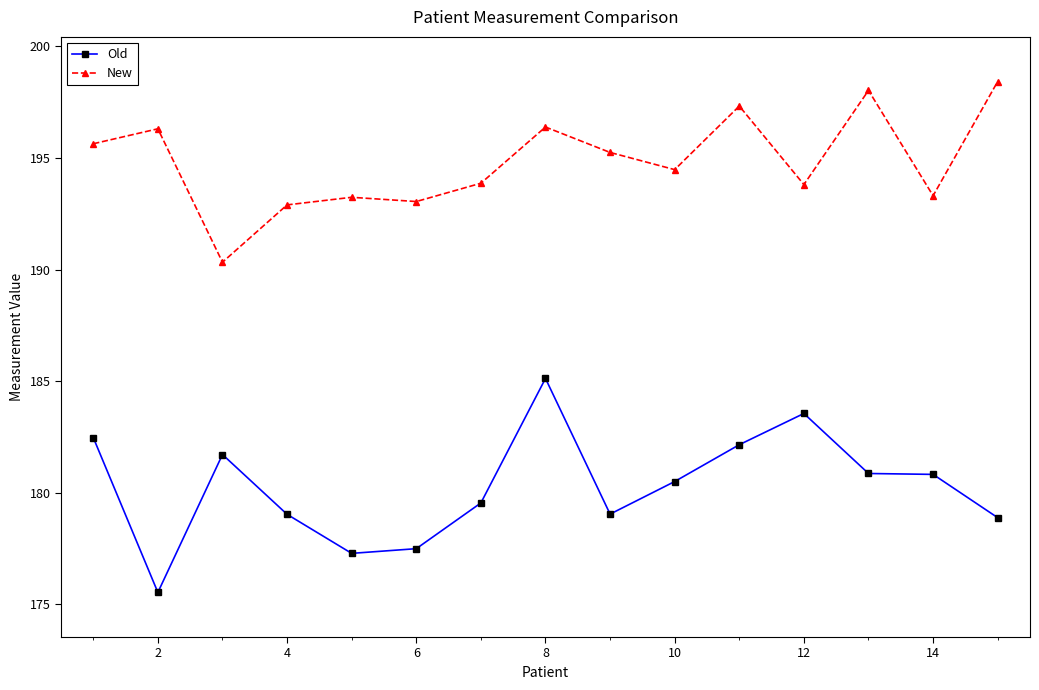

What is the difference between the second highest and minimum values in the Old series?

8.0